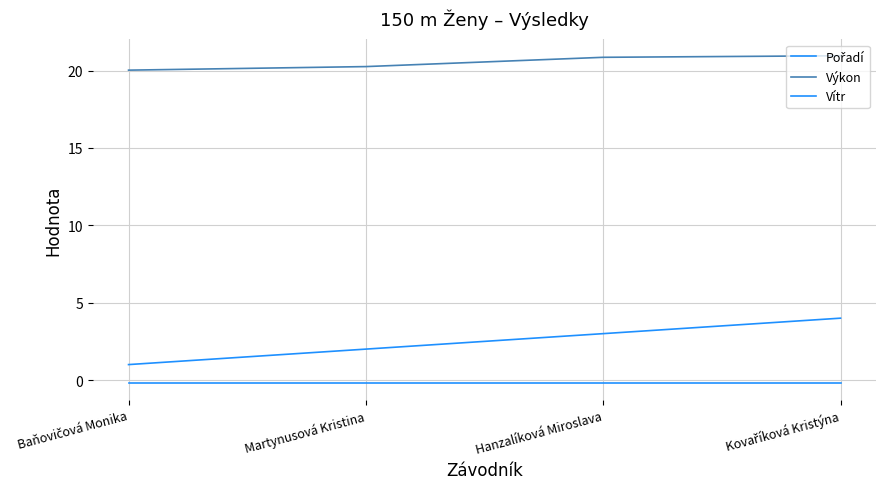

Does the chart display data point markers on the line(s)?

No